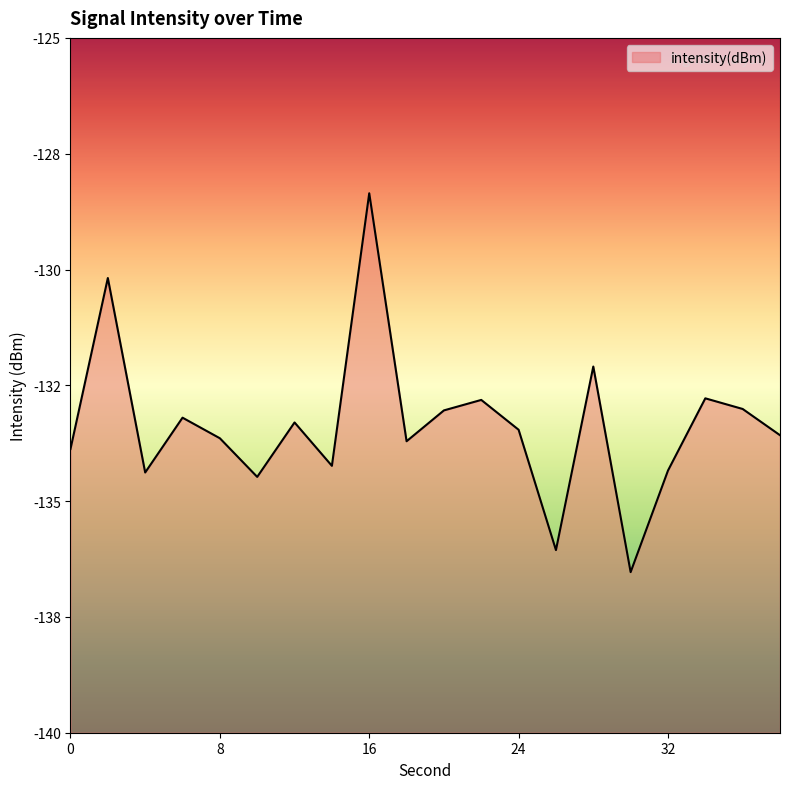

How many lines are shown in the chart?

1